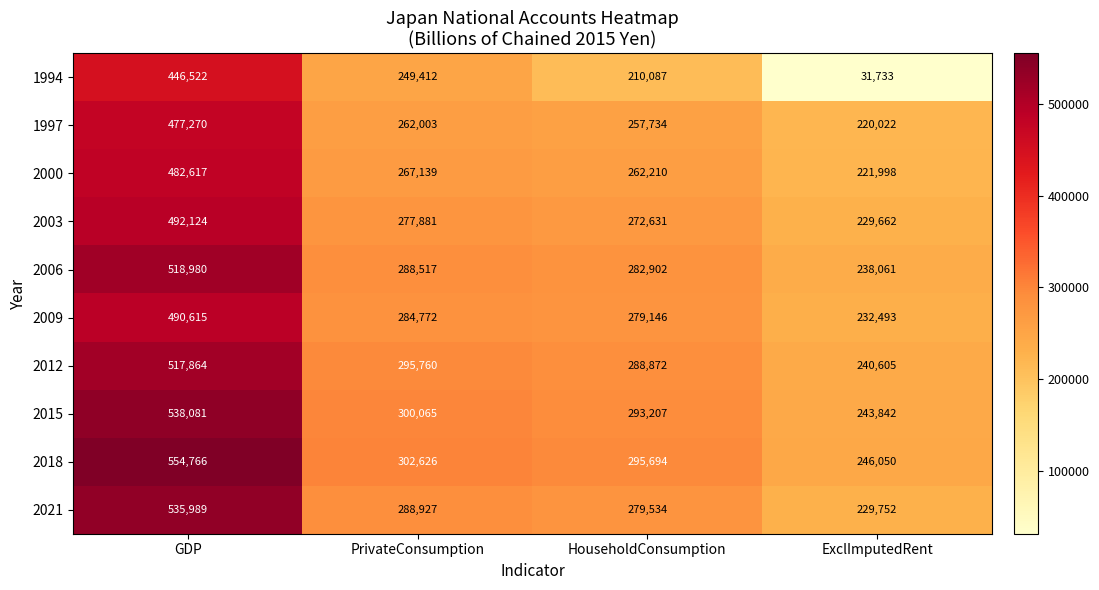

What is the total value across all series at GDP?

5054828